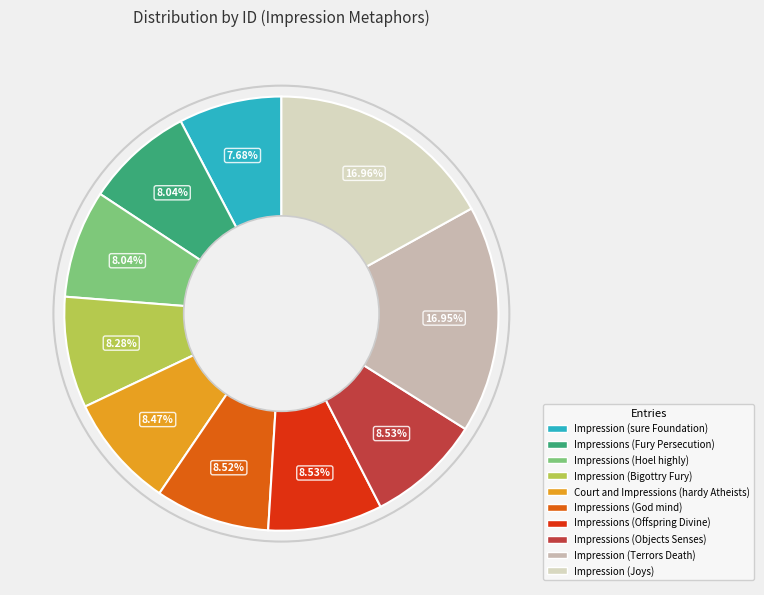

To the nearest percent, what is the combined percentage of Court and Impressions (hardy Atheists) and Impressions (Offspring Divine)?

17%